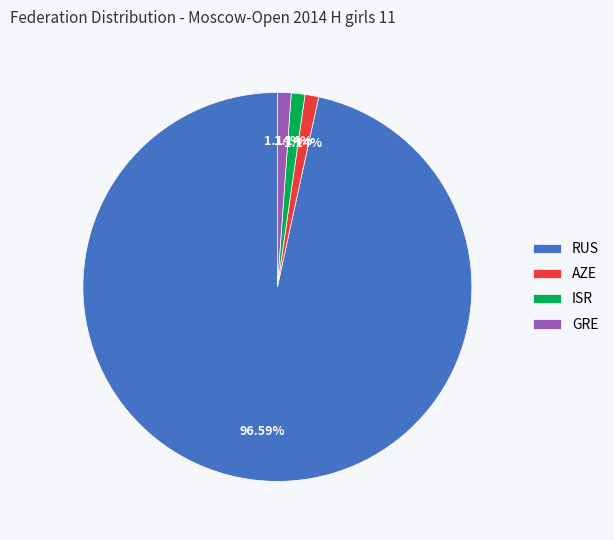

Approximately how many times larger is the value at GRE compared to ISR?

1.0